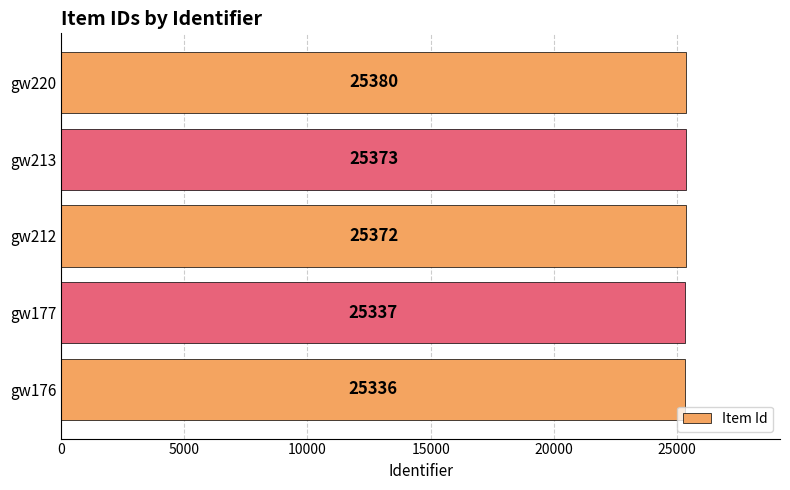

Reading bottom to top, transcribe all the data shown in this chart.

25336	25337	25372	25373	25380